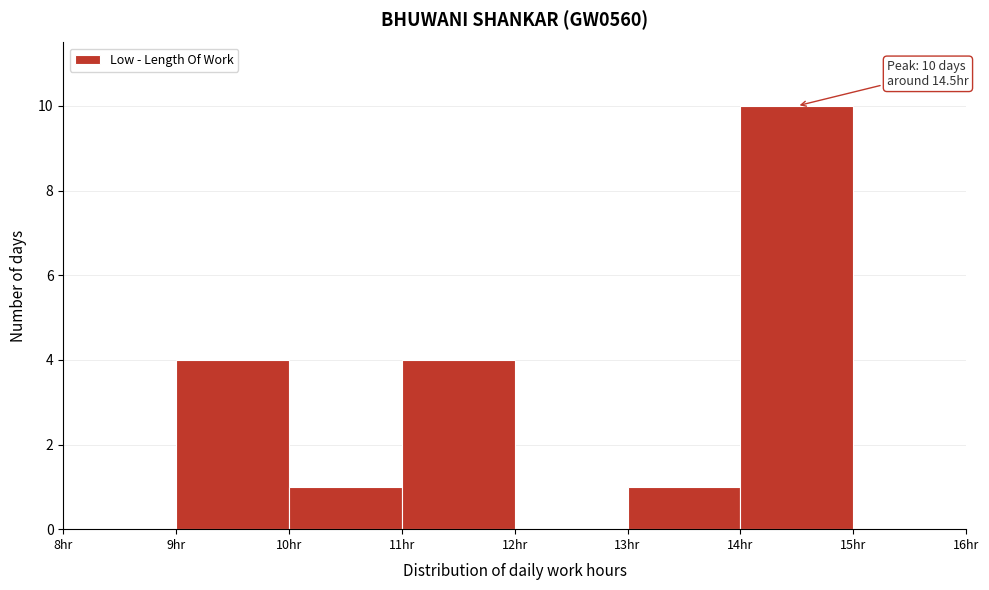

Over which range of the x-axis is the bar tallest?

14 to 15